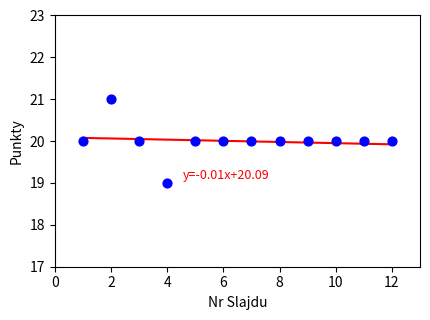

What is the range of X values (max minus min)?

11